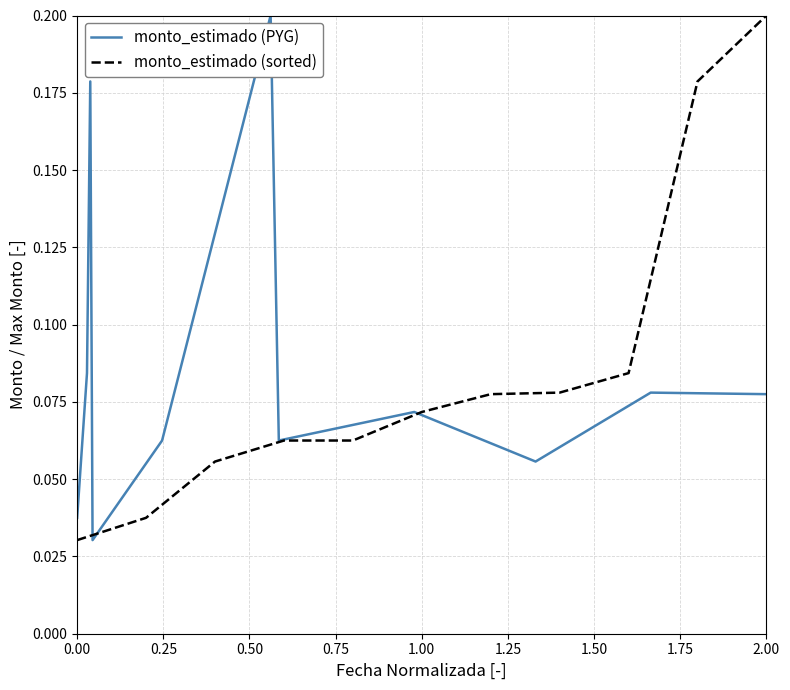

What are all the series names shown in the legend?

monto_estimado (PYG), monto_estimado (sorted)